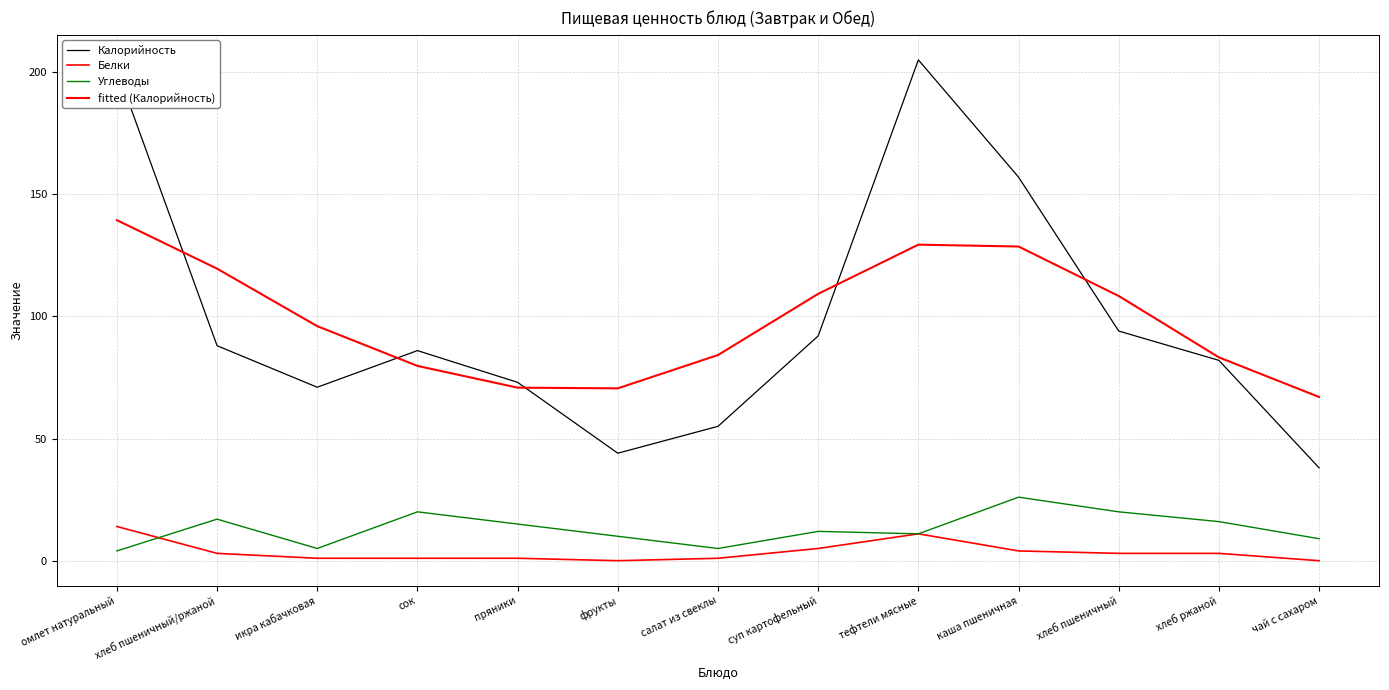

Which series has the widest spread of values?

Калорийность